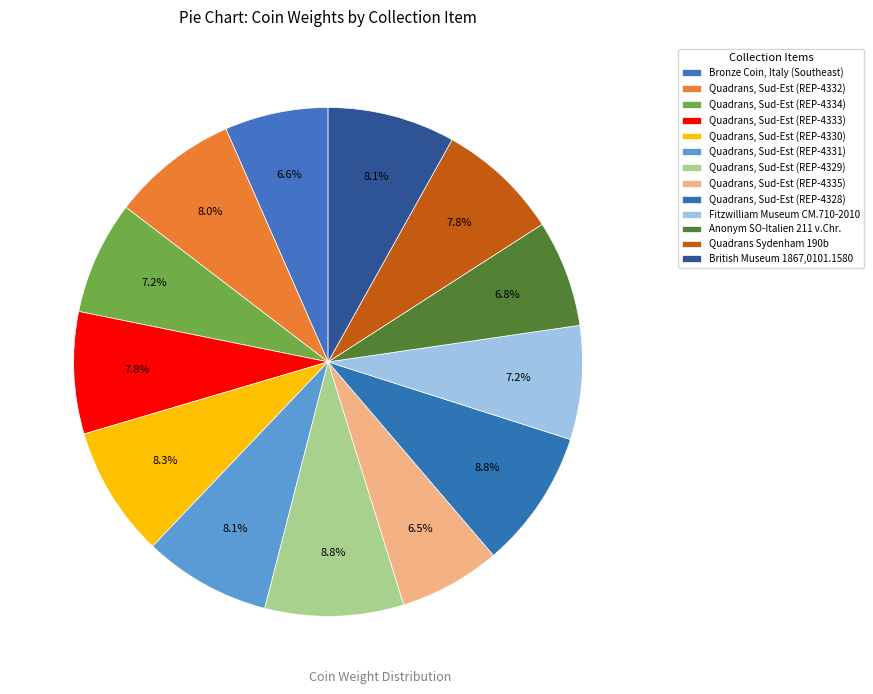

What is the ratio of the value at Quadrans Sydenham 190b to the value at Quadrans, Sud-Est (REP-4330)?

0.9